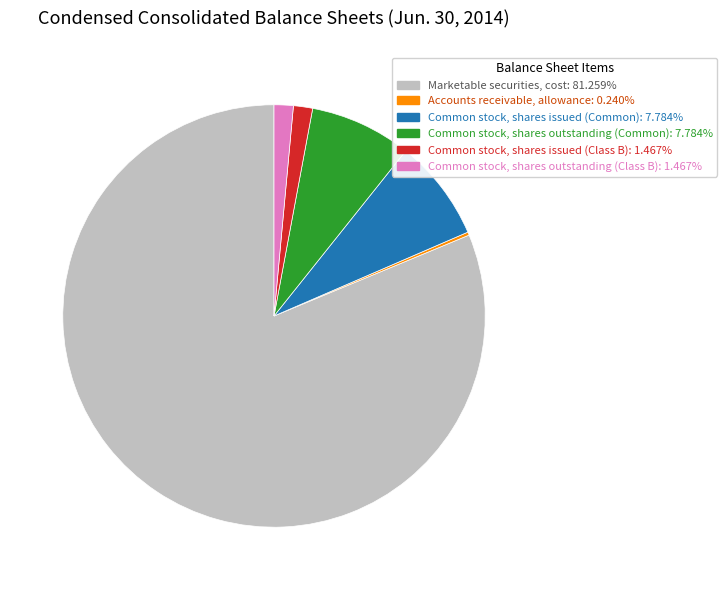

Is it true that Common stock, shares issued (Common) is 1% of the pie?

False